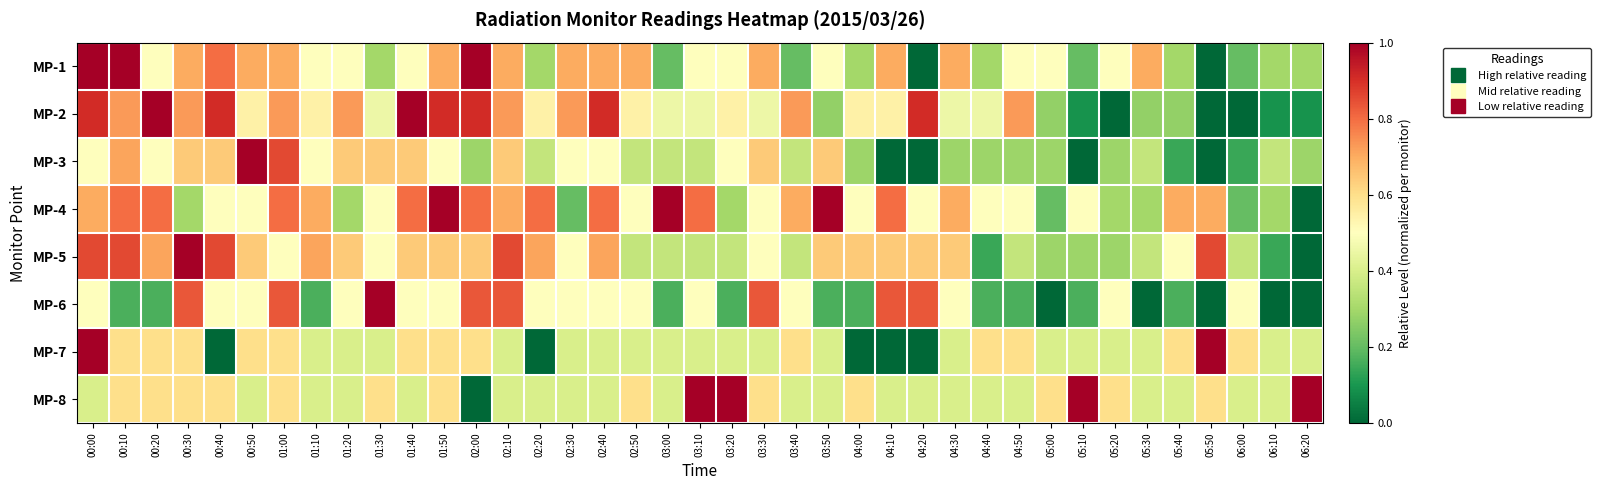

Which category has the lowest value across all series?

04:20